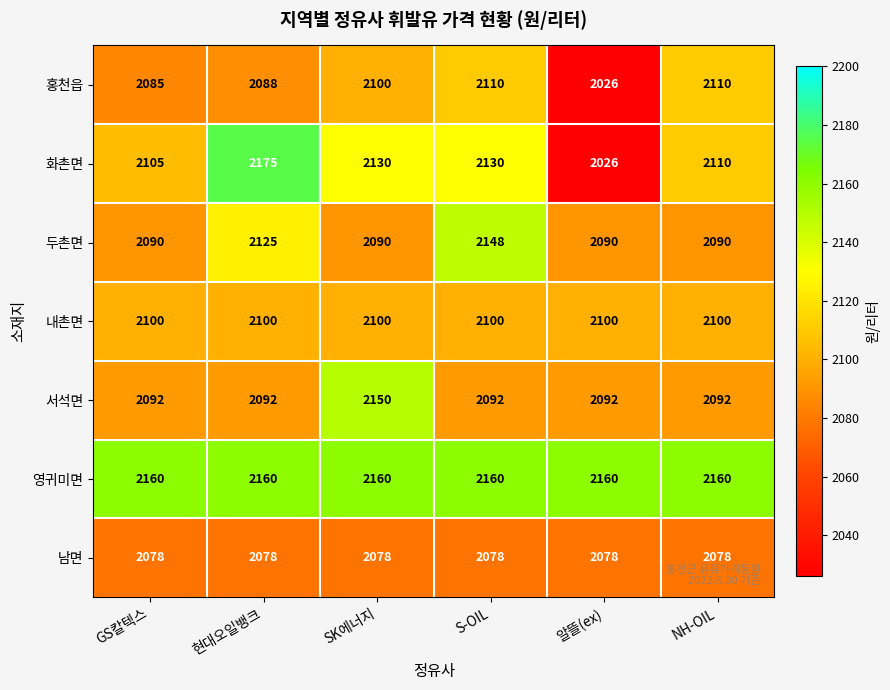

List the series in order of their peak value, highest first.

화촌면, 영귀미면, 서석면, 두촌면, 홍천읍, 내촌면, 남면